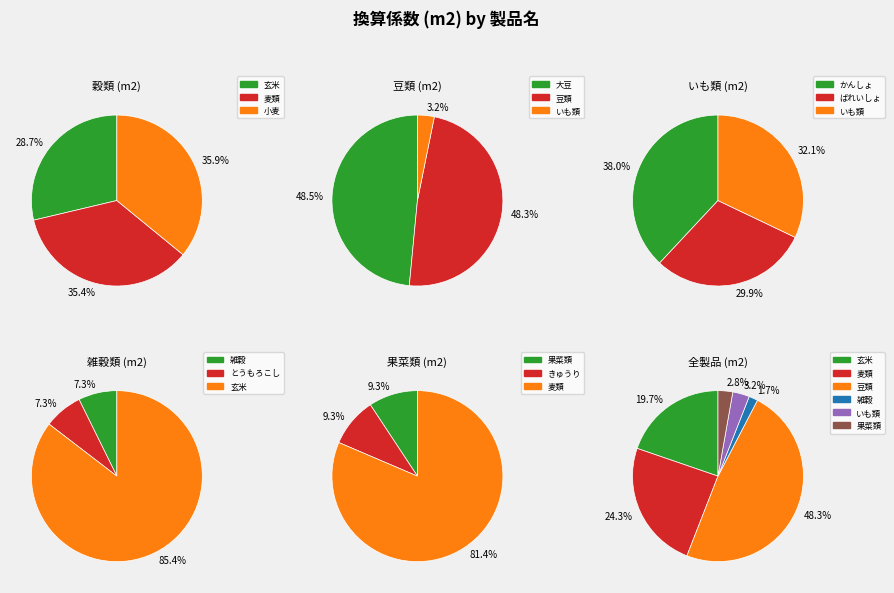

Which category has the biggest portion of the pie?

大豆